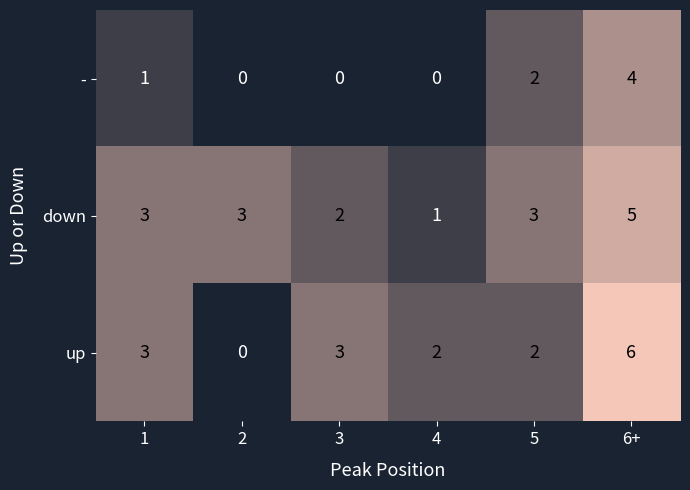

List the series in order of their peak value, lowest first.

-, down, up